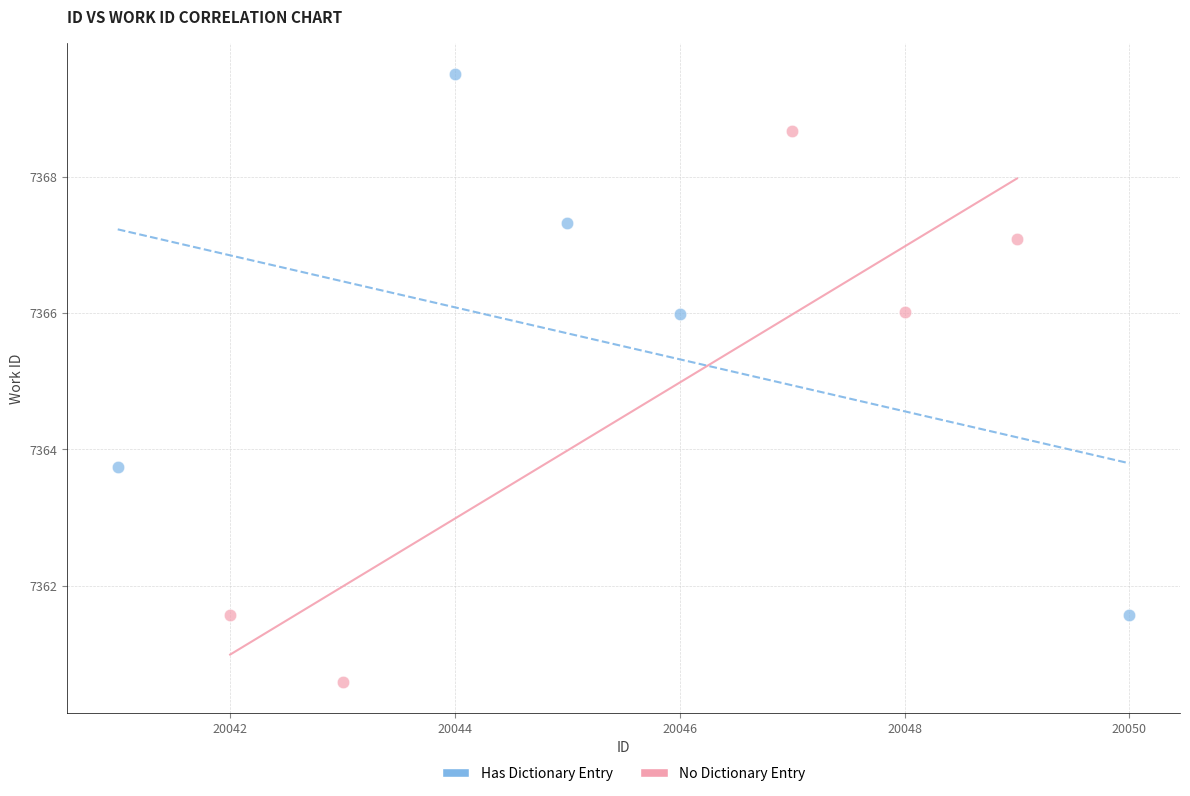

Which series contains the highest Y value?

Has Dictionary Entry